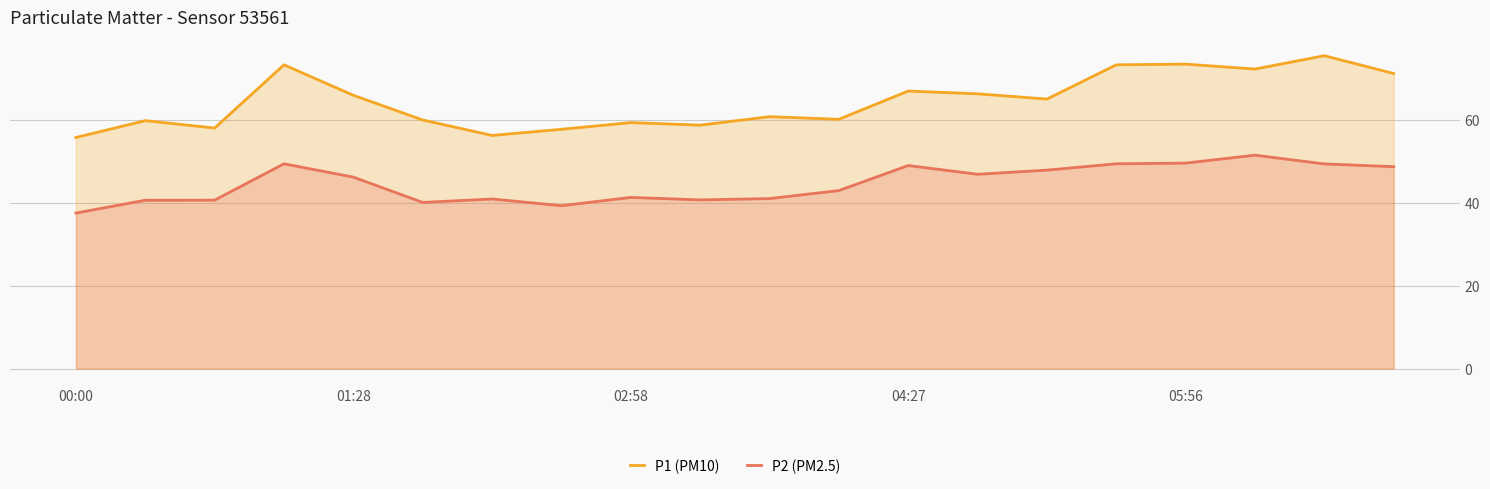

Which series changed the most between 00:00 and 19?

P1 (PM10)